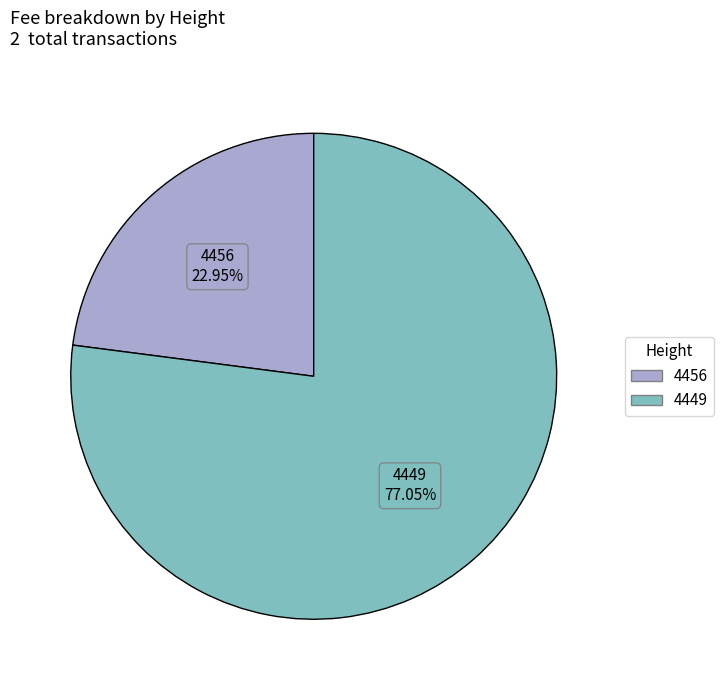

Is there any slice that represents more than half of the pie?

Yes